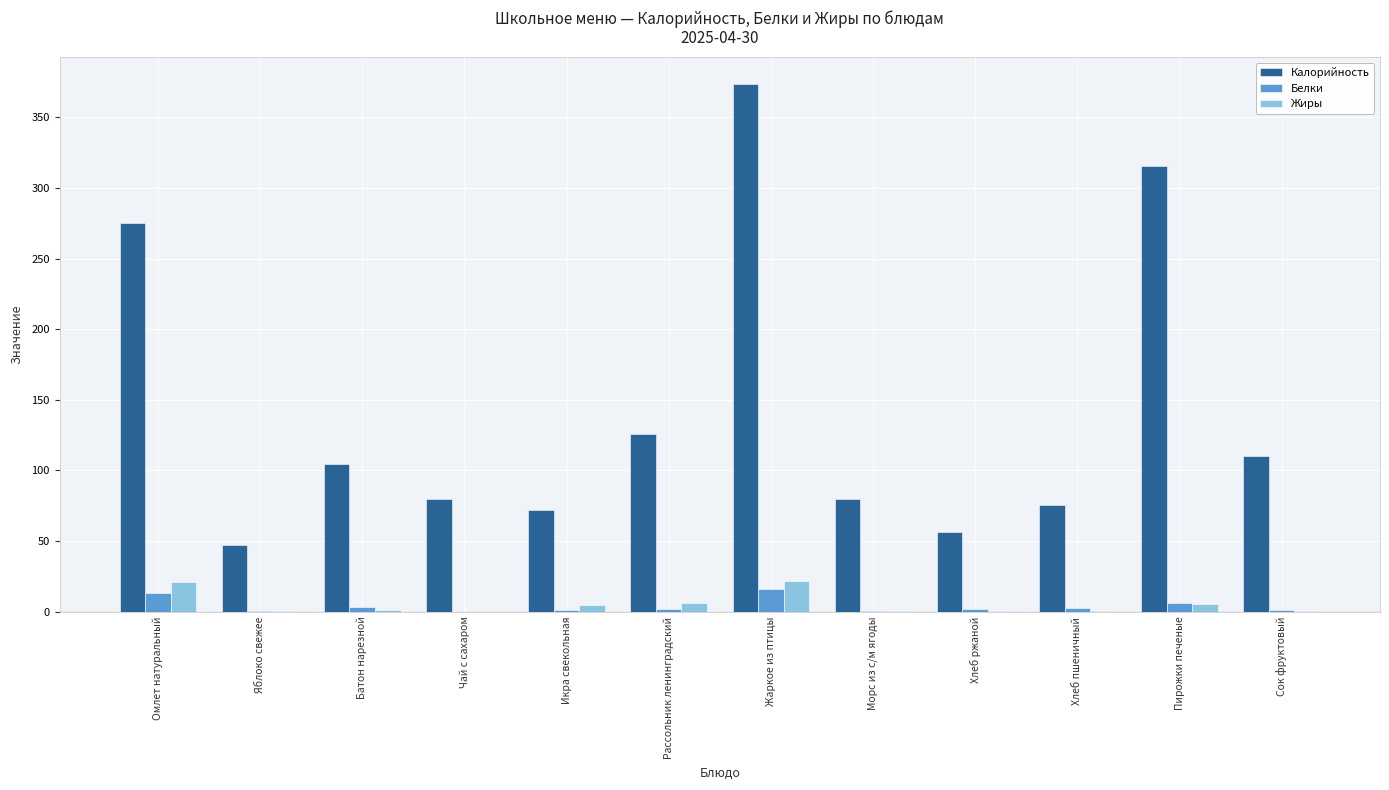

The value of Калорийность at Хлеб пшеничный is 75.8. True or false?

True